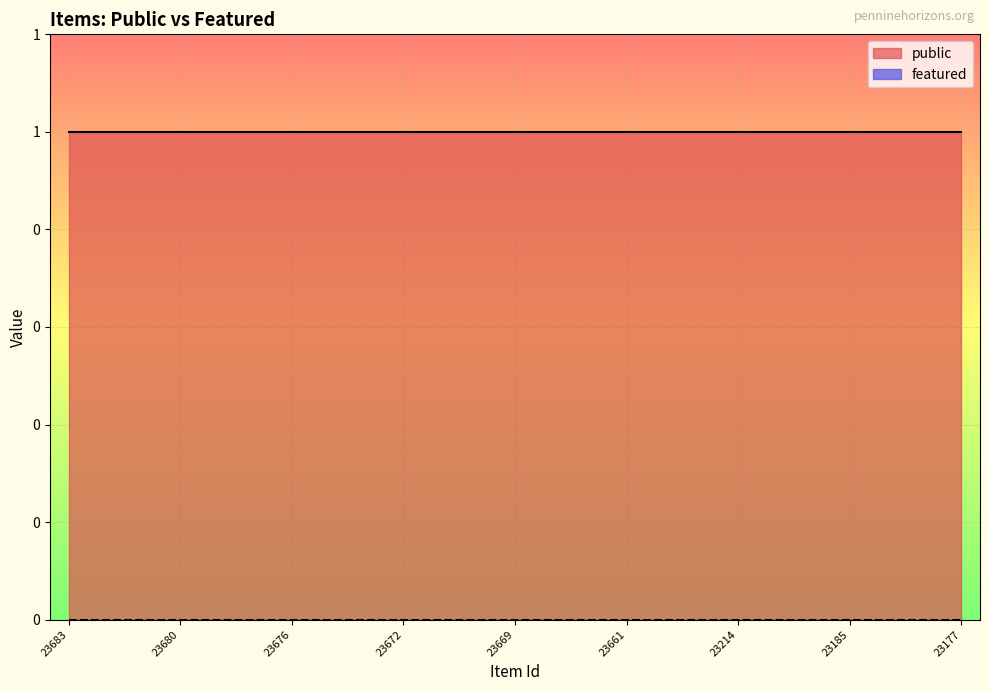

How many distinct data groups are displayed?

2